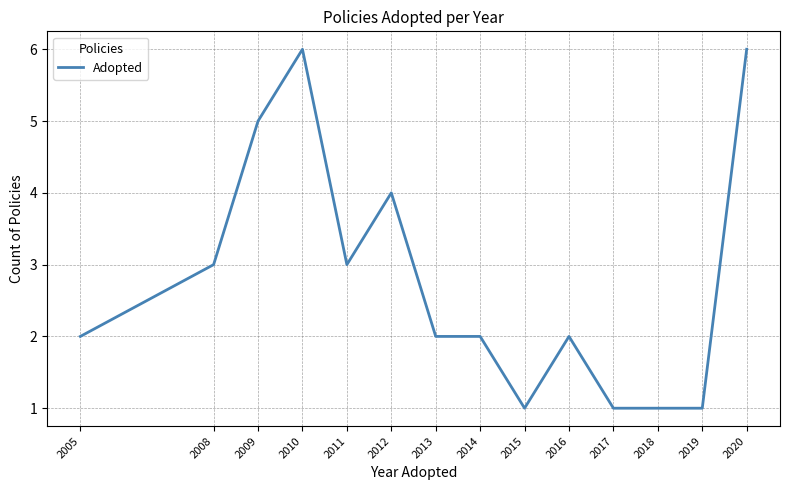

What is the difference between the maximum and minimum values?

5